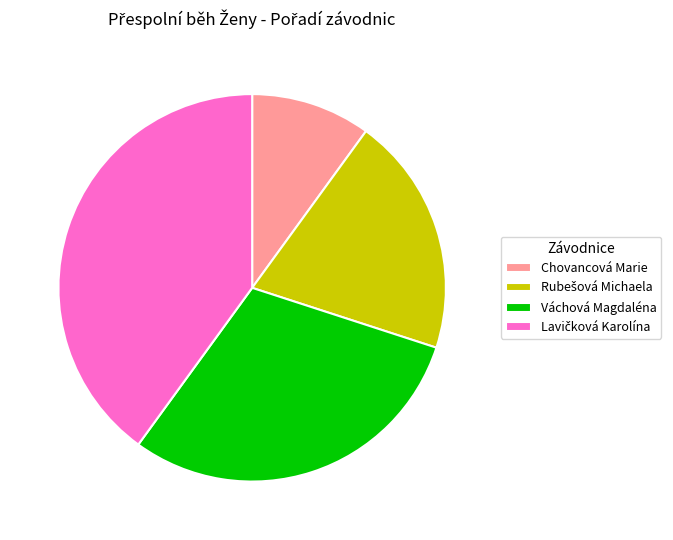

Count the number of slices in the pie.

4